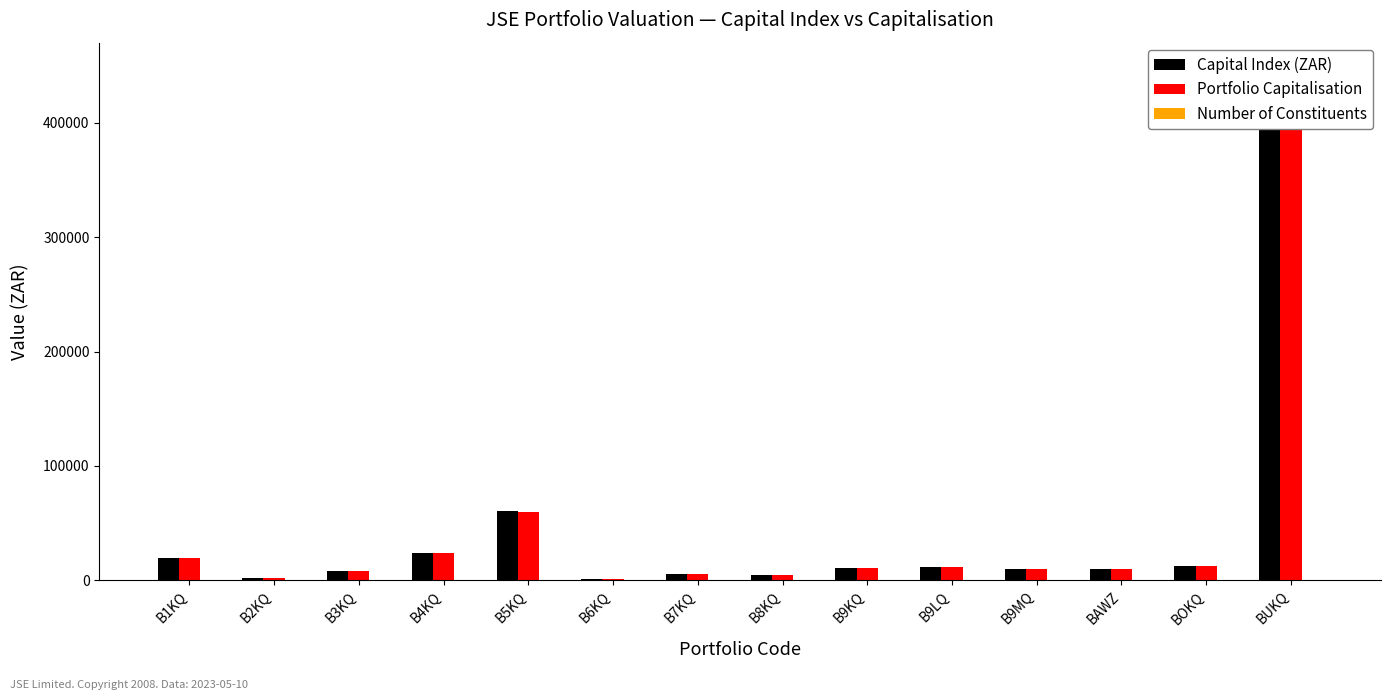

Reading left to right, transcribe all the data shown in this chart.

Capital Index (ZAR): 19674.2	1781.0	8250.3	23859.5	60909.5	1405.1	5290.6	4700.8	10921.6	11147.6	10172.1	9549.9	12665.5	447727.0
Portfolio Capitalisation: 19674.2	1781.0	8250.3	23859.5	59856.0	1405.1	5290.6	4700.8	10921.6	11147.6	10172.1	9745.0	12665.5	447727.0
Number of Constituents: 3.0	2.0	2.0	2.0	2.0	2.0	3.0	2.0	2.0	2.0	6.0	2.0	2.0	2.0